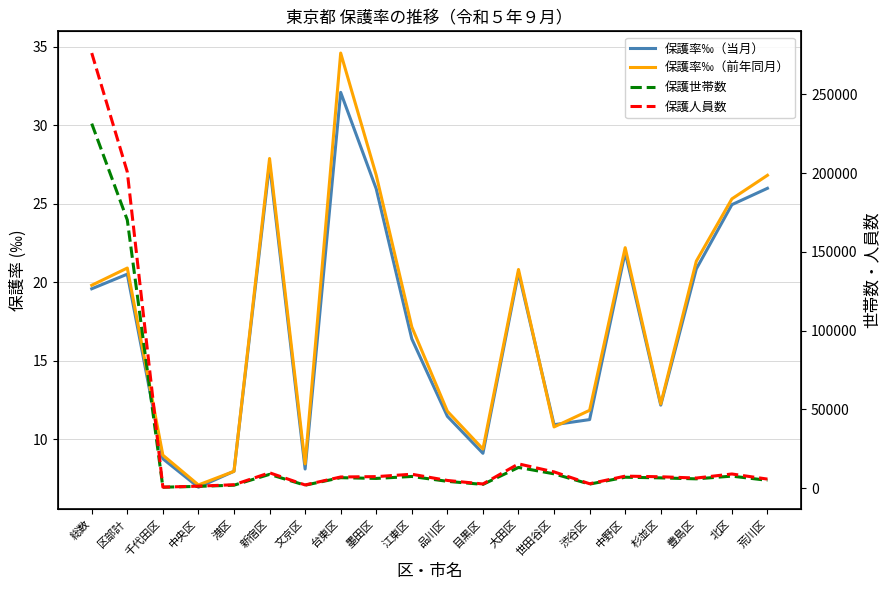

What position from the right is 中野区?

5